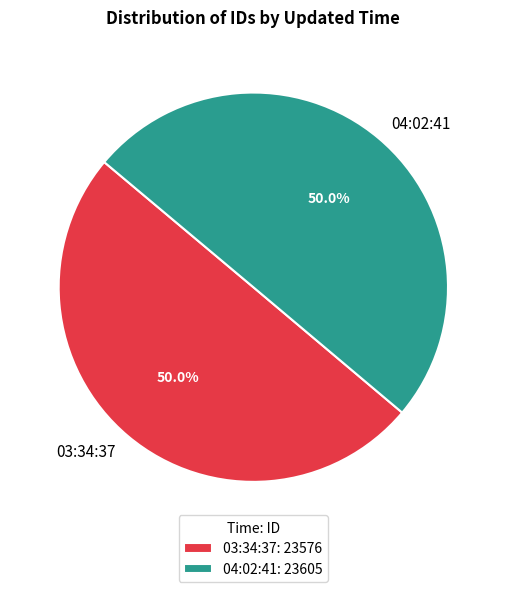

What portion of the pie excludes 03:34:37?

50.0%